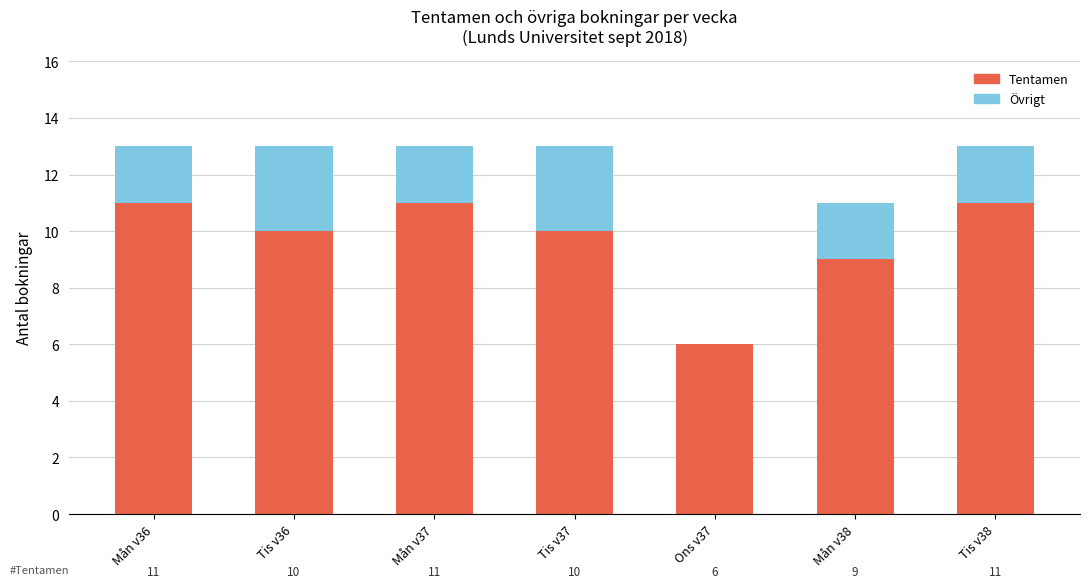

What is the sum of all Tentamen values?

68